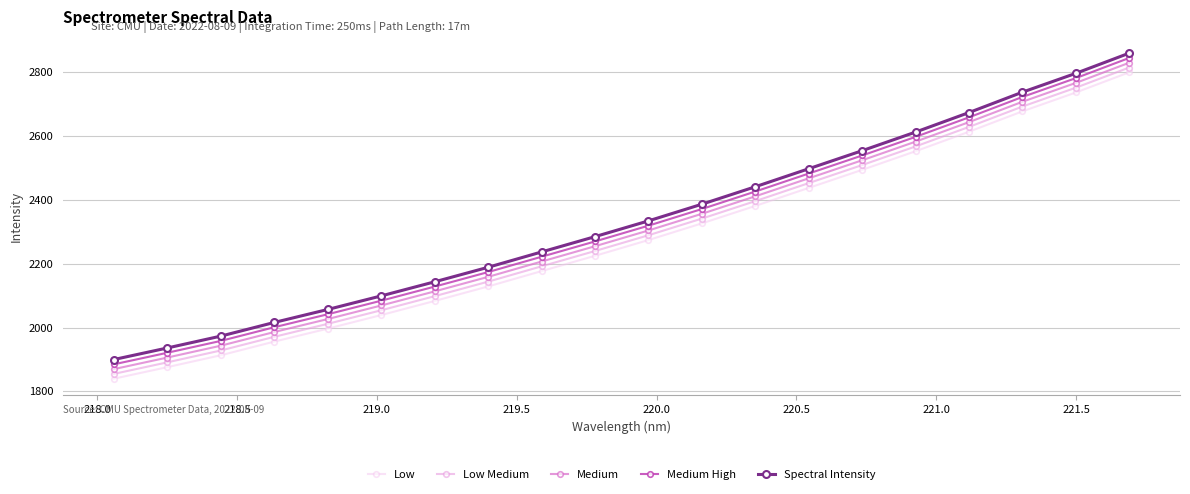

At how many categories does at least one series exceed 2094?

15